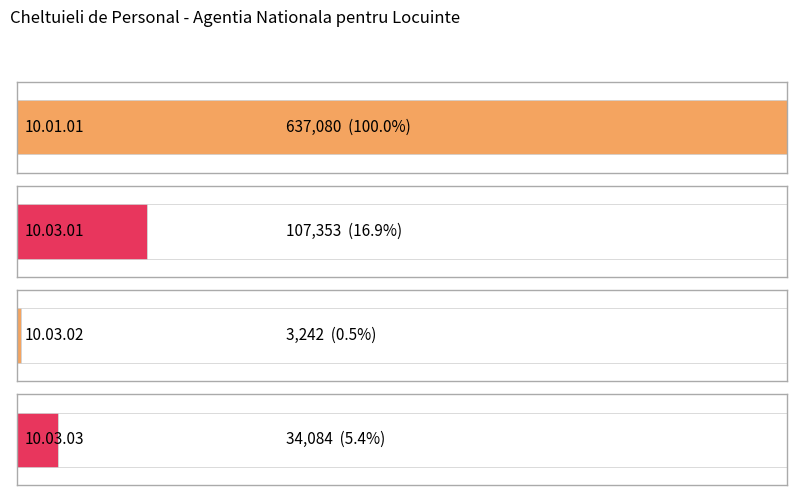

What is the label of the 4th bar from the right?

10.01.01